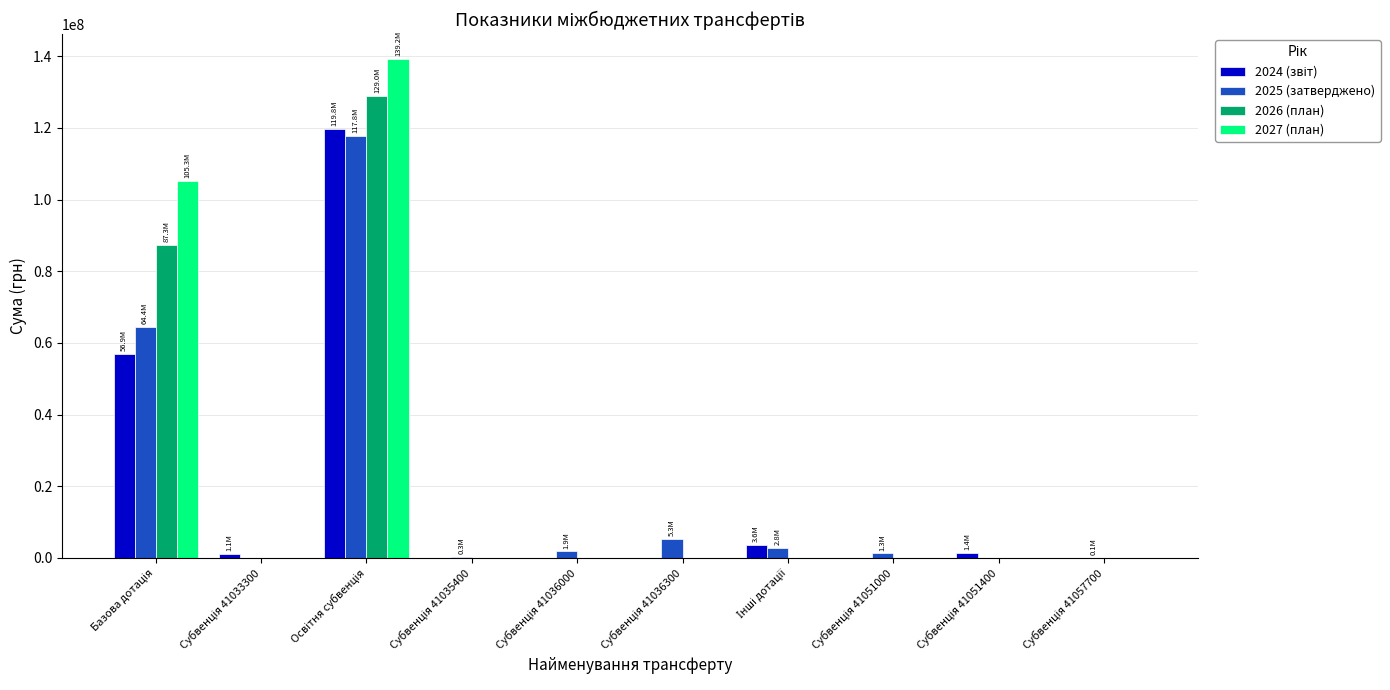

Are the bars horizontal?

No